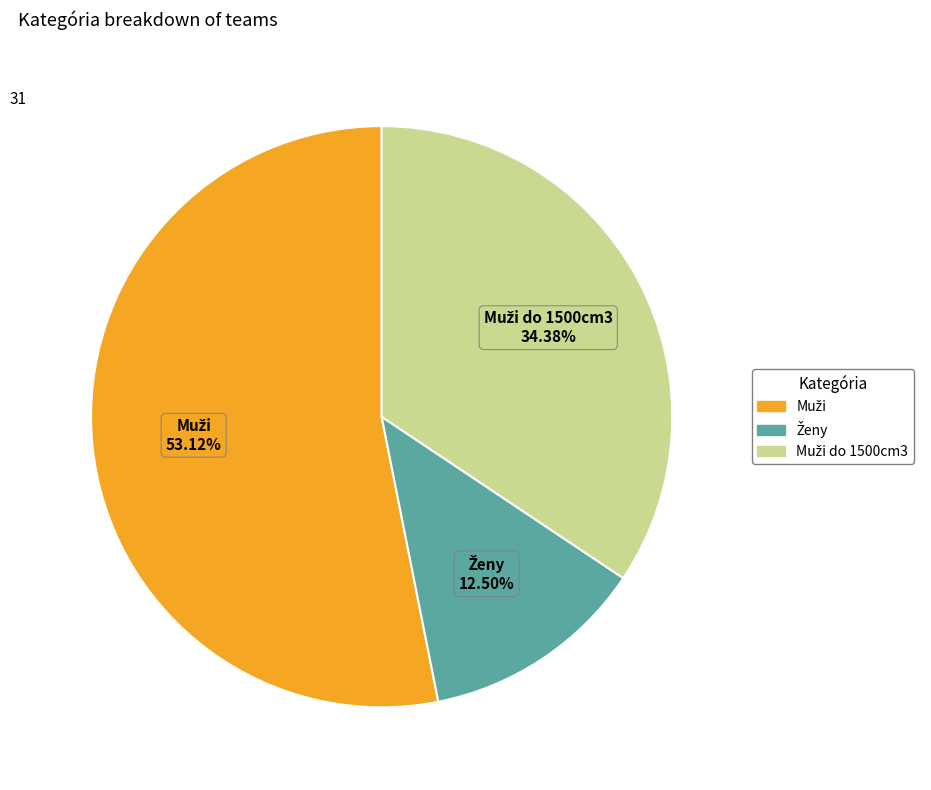

Is there a majority slice in this chart?

Yes